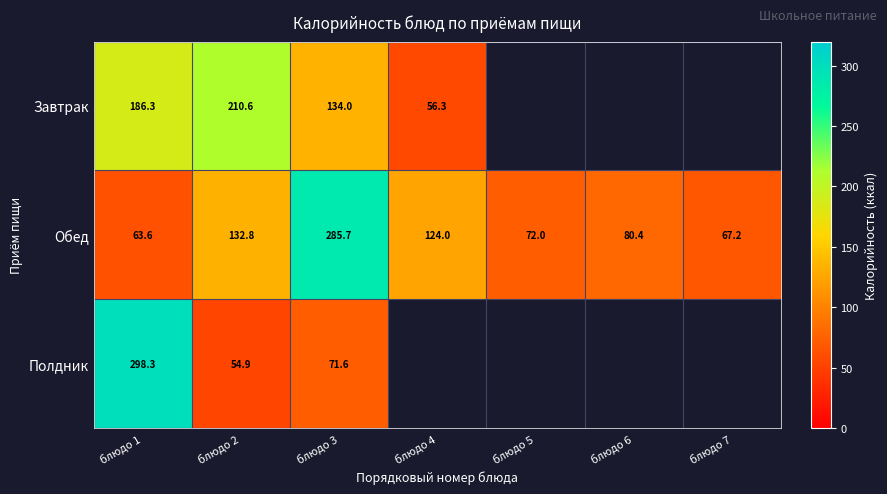

Is the value of Полдник at блюдо 2 greater than the value of Обед at блюдо 3?

No